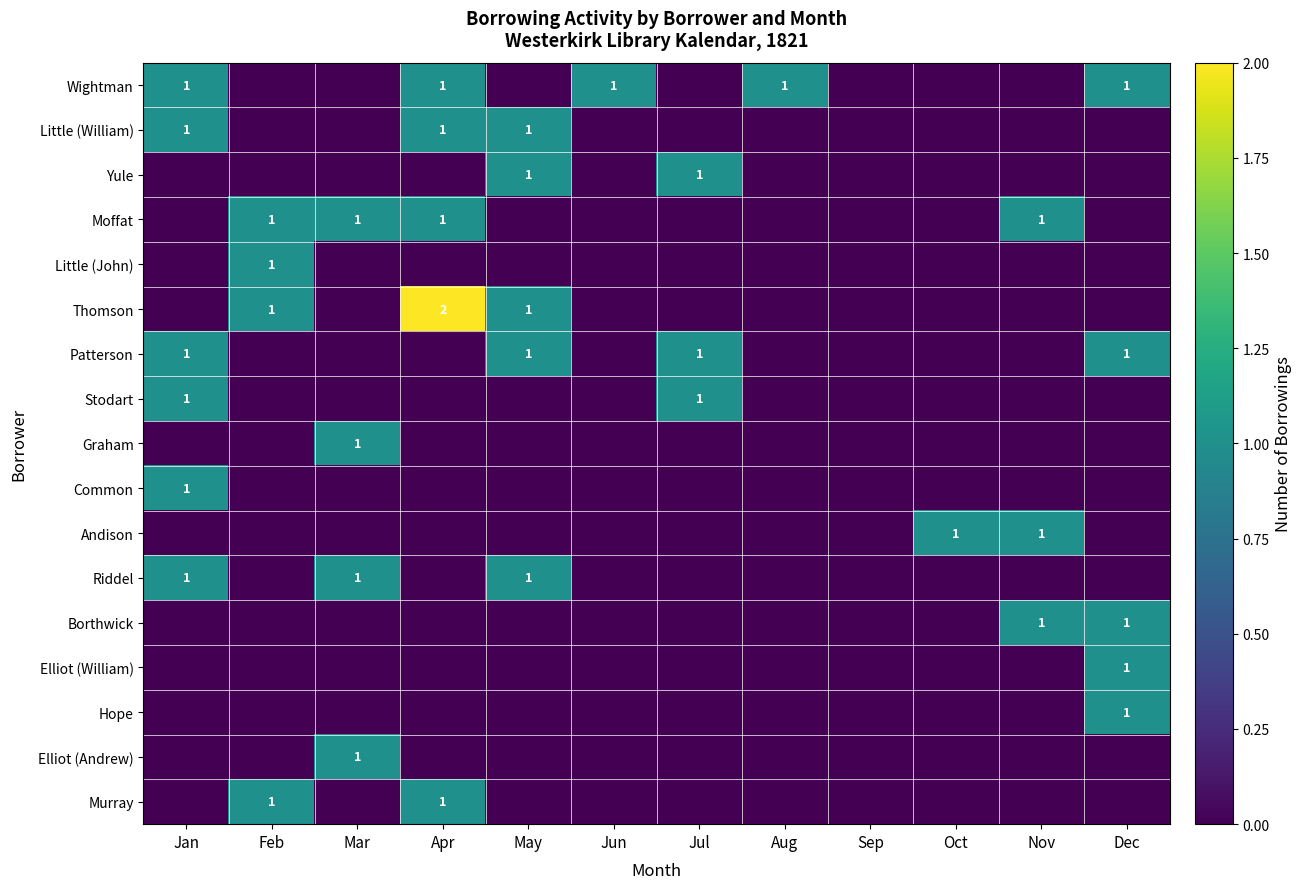

The Common series shows 1 at Jan. True or false?

True